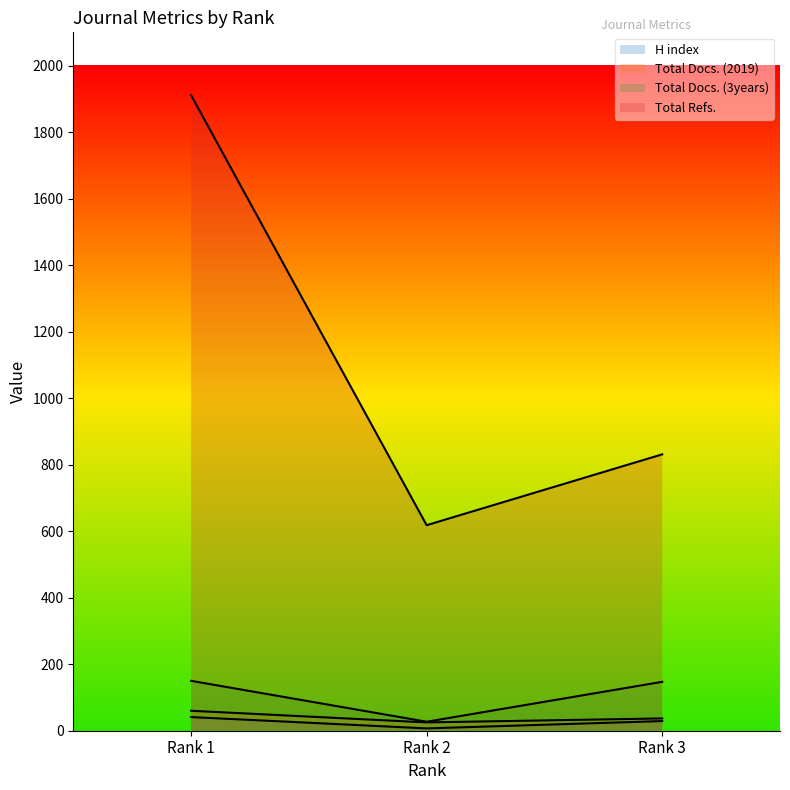

Rank the series by their maximum value, from highest to lowest.

Total Refs., Total Docs. (3years), Total Docs. (2019), H index